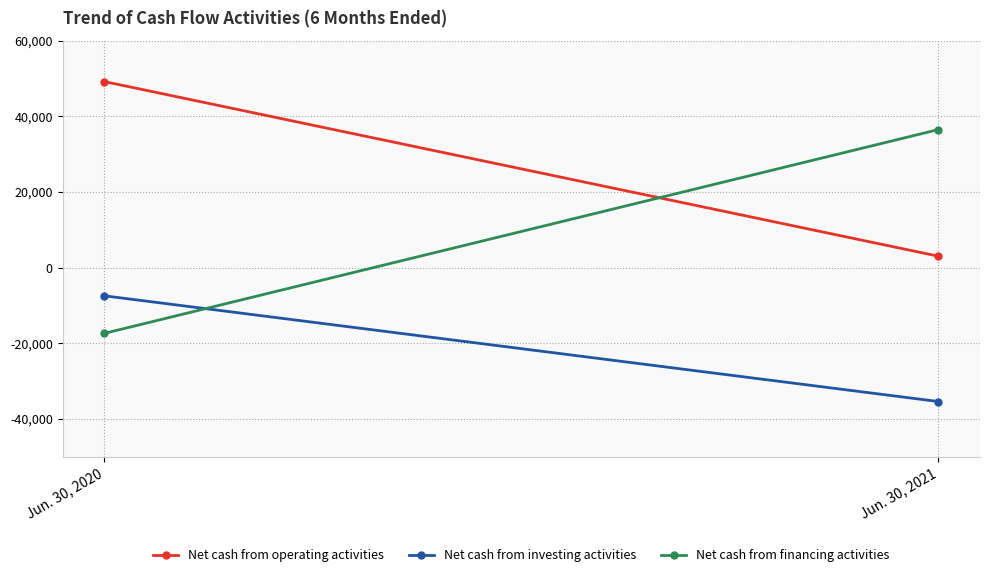

Where is Net cash from operating activities nearest to the value 26080?

Jun. 30, 2021